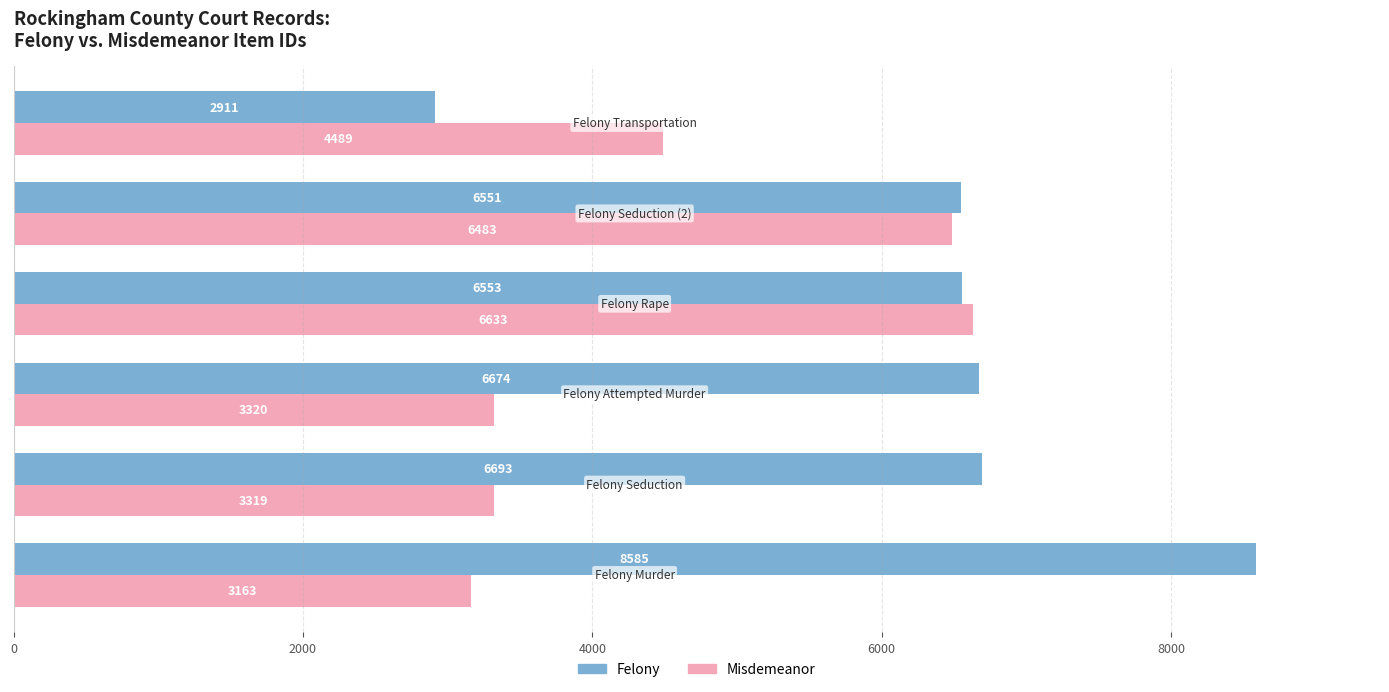

How many data points in Misdemeanor are less than 4489?

3